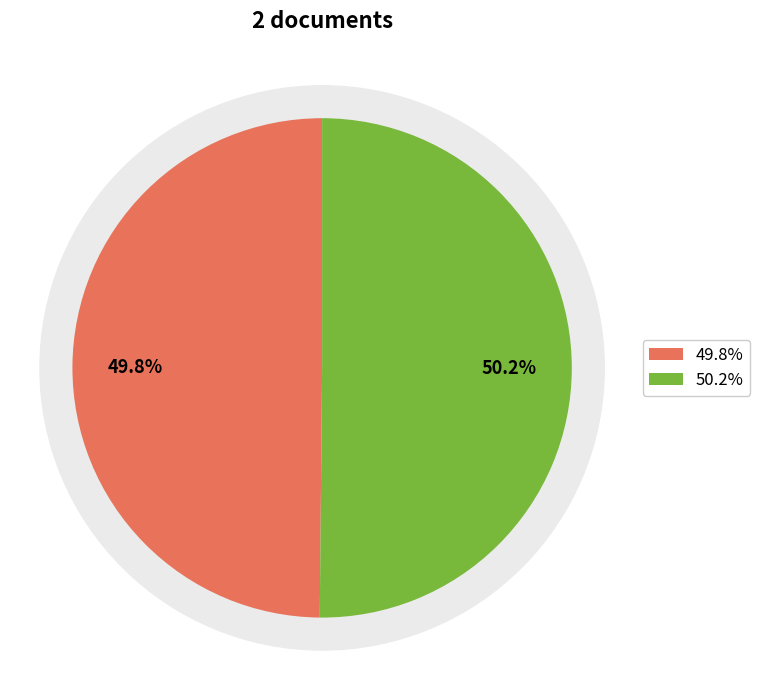

How many segments does this pie chart have?

2